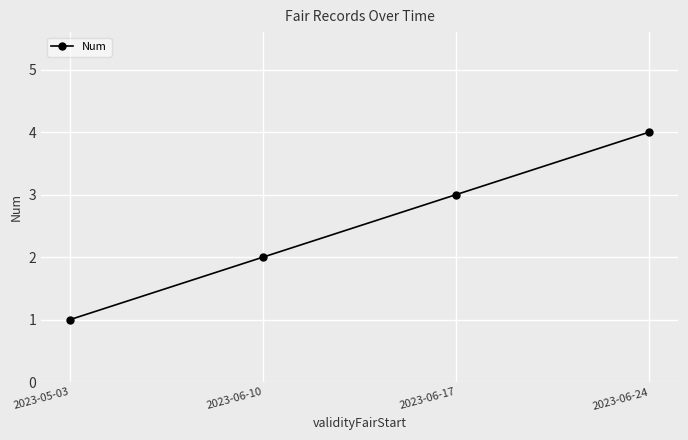

The value at 2023-06-17 is 5. True or false?

False